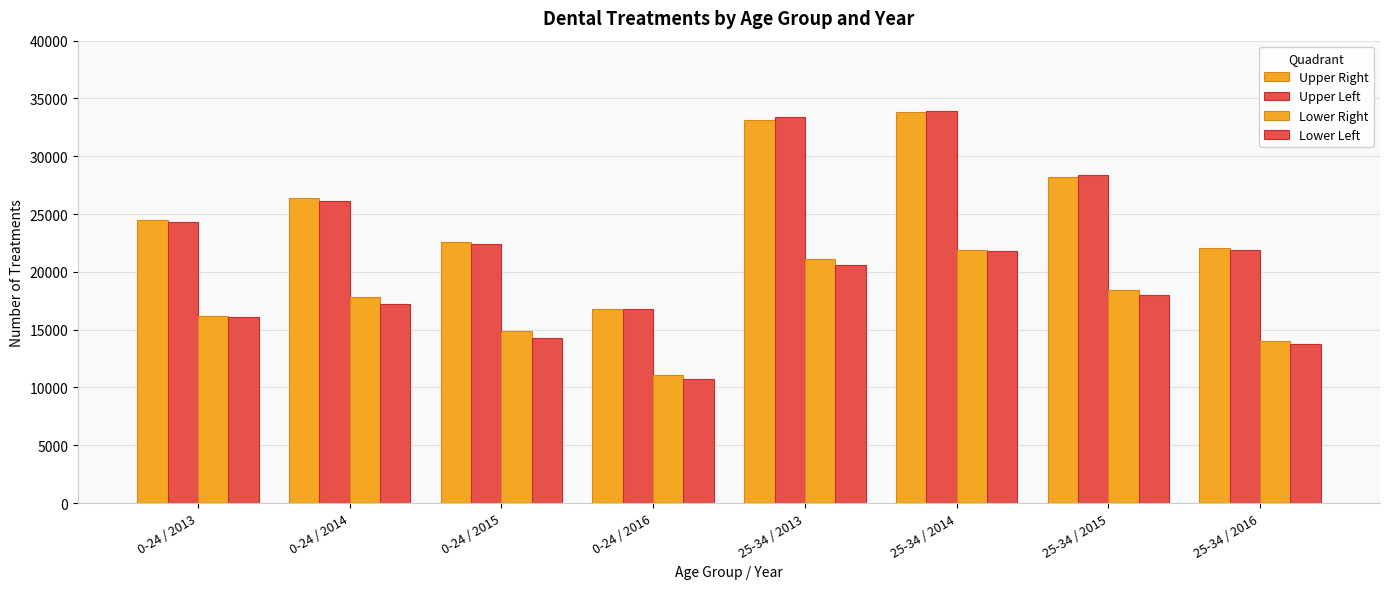

What is the difference between the highest and lowest values at 0-24 / 2014?

9200